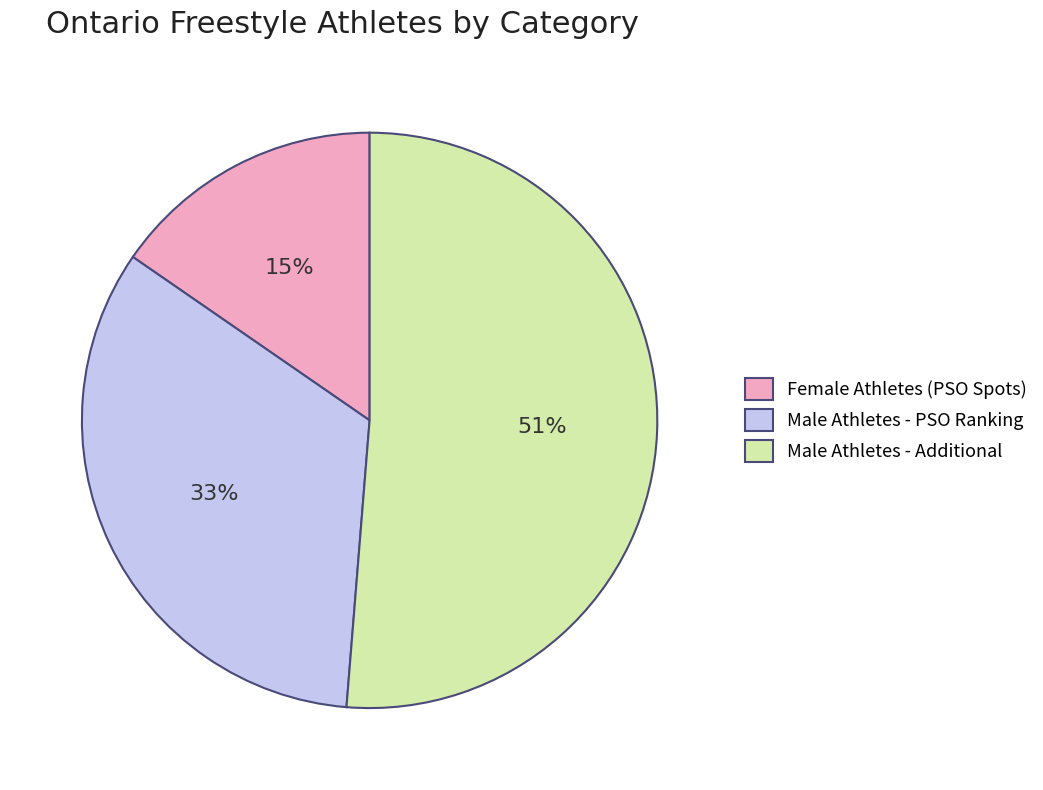

To the nearest percent, what portion does Female Athletes (PSO Spots) represent?

15%